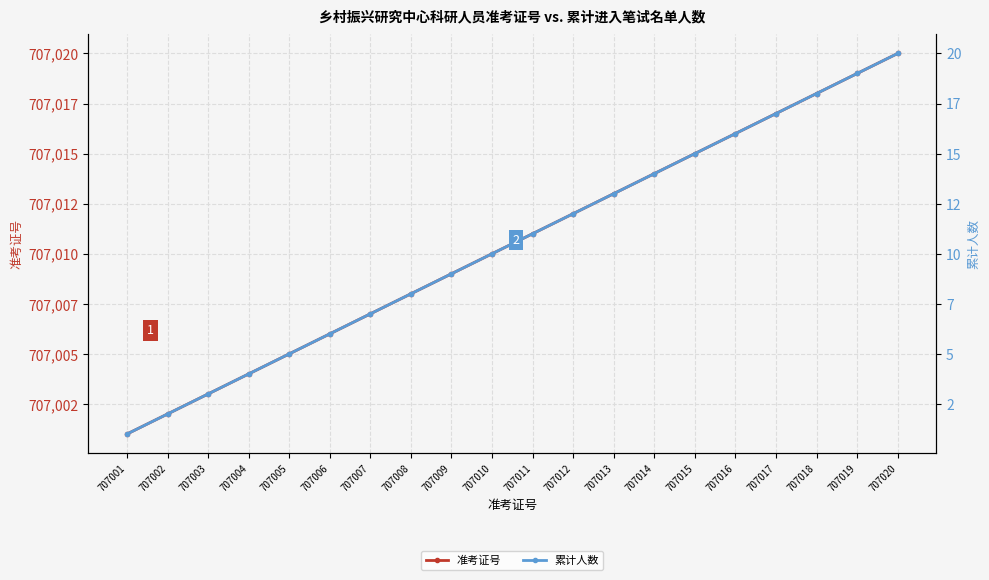

True or false: 准考证号 has more than 2 points higher than both neighbors.

False